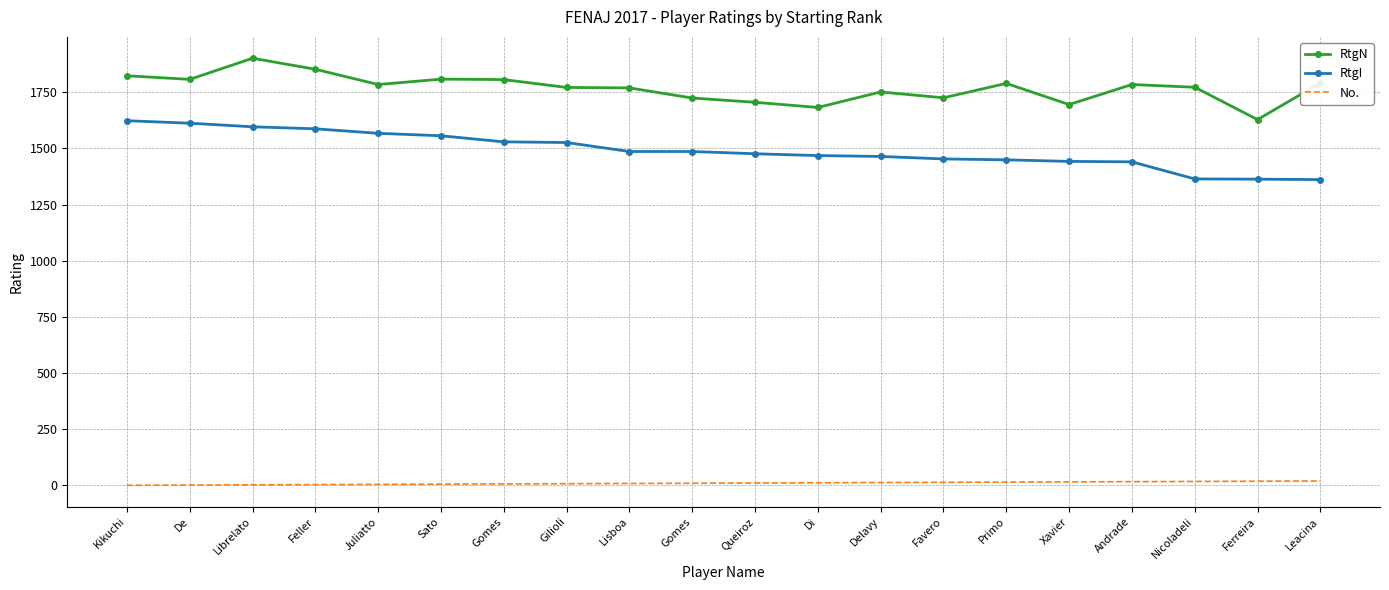

At which category is the sum across all series the highest?

Librelato